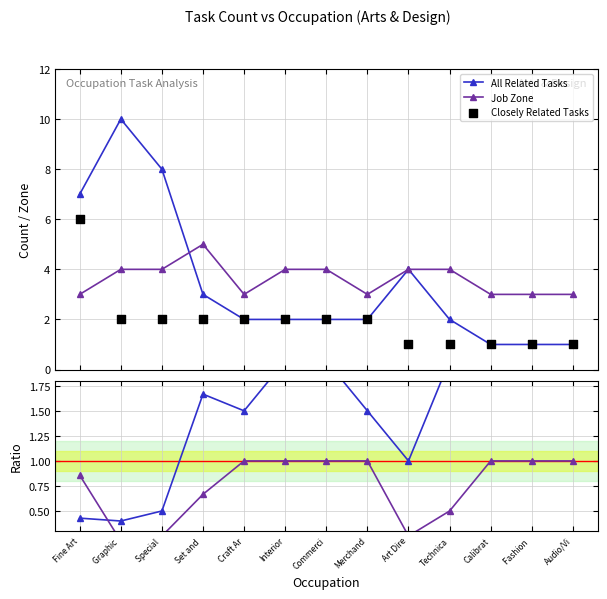

True or false: All Related Tasks has more than 1 points higher than both neighbors.

True